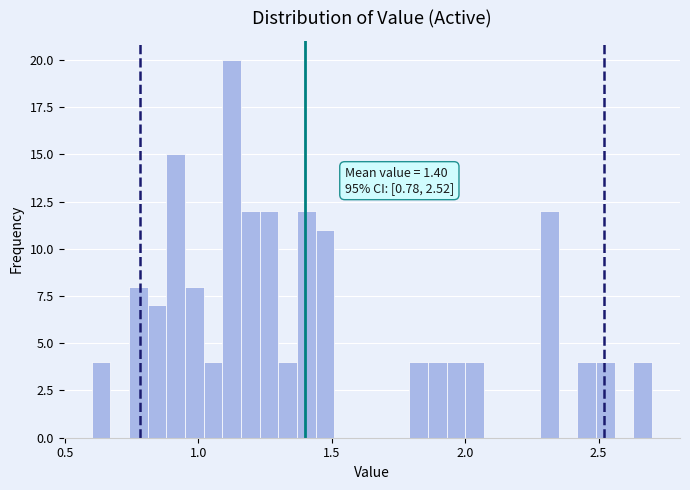

Read against the x-axis, roughly where is the centre of the tallest bar?

1.15